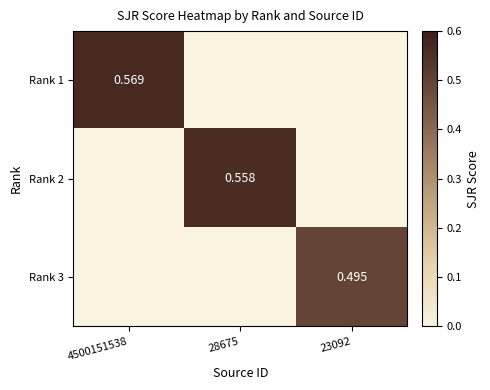

Between 4500151538 and 28675, which series saw the biggest shift?

Rank 1